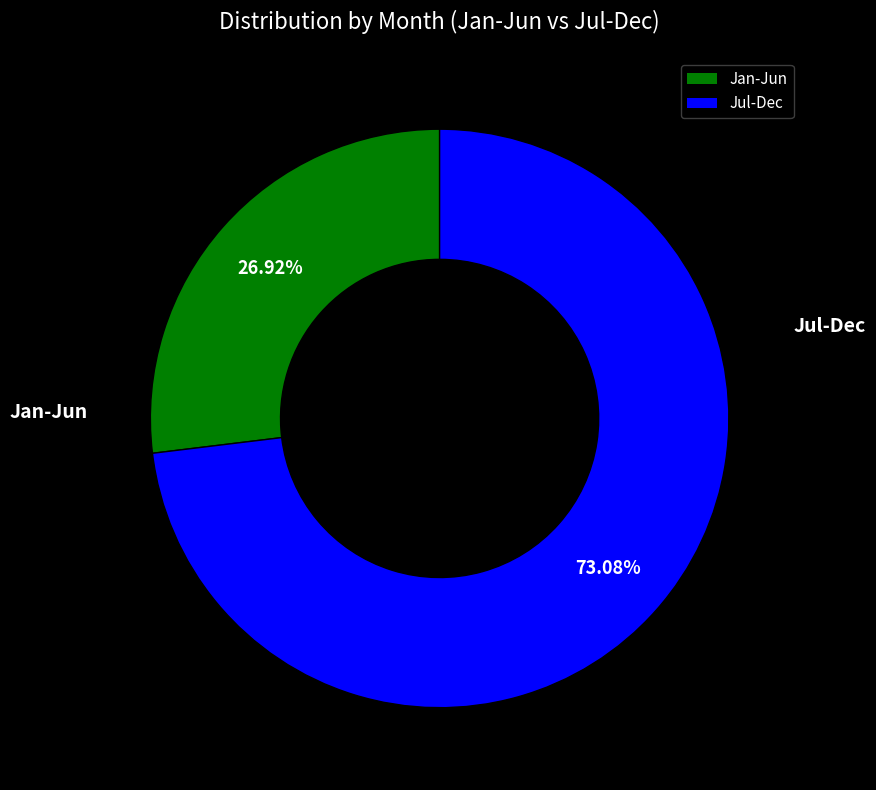

Which slice is the smallest?

Jan-Jun